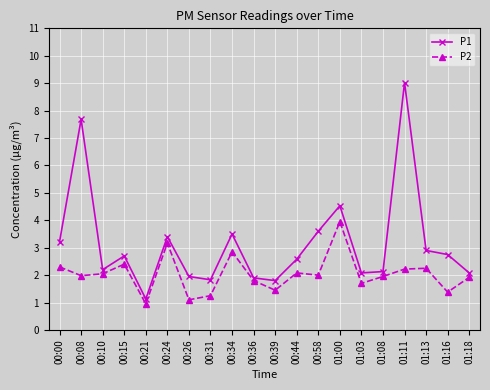

How many lines are shown in the chart?

2